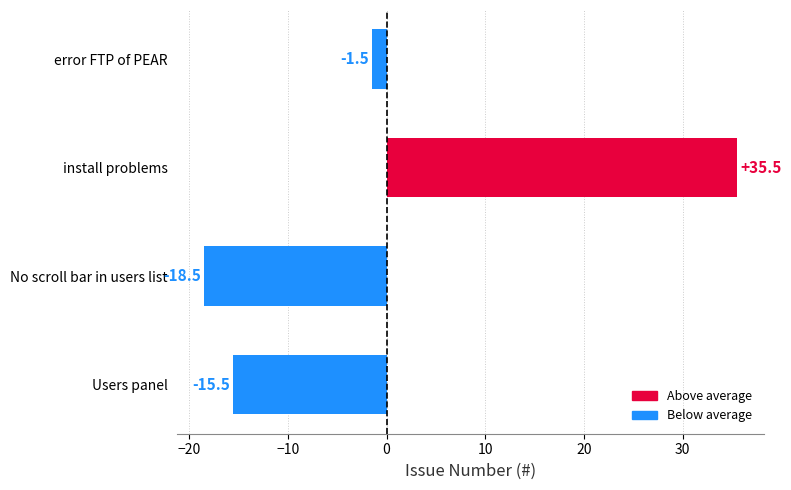

Which has a higher value, install problems or No scroll bar in users list?

install problems